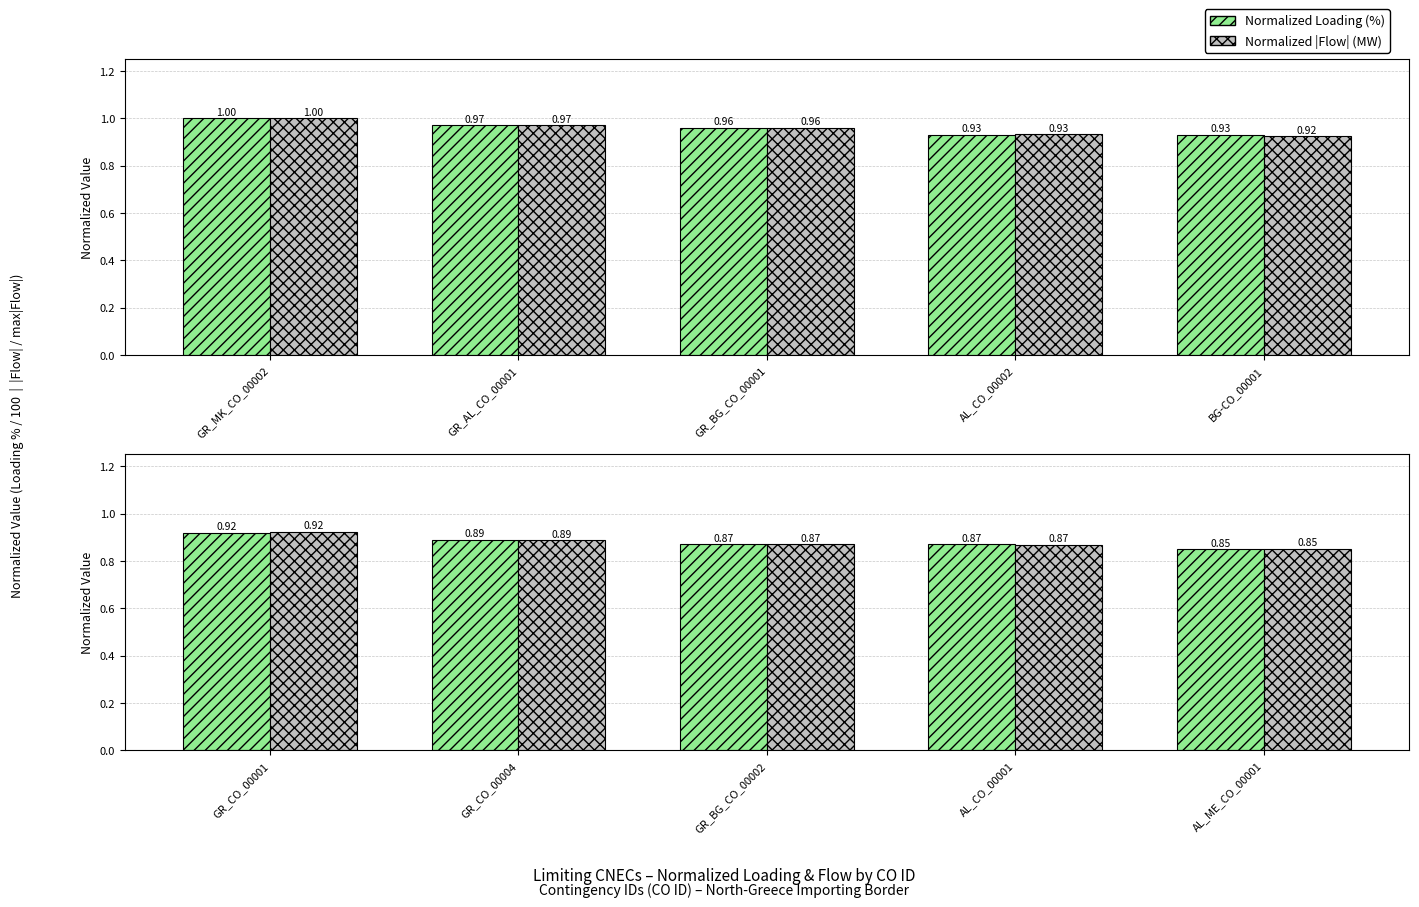

Does the chart contain any negative values?

No